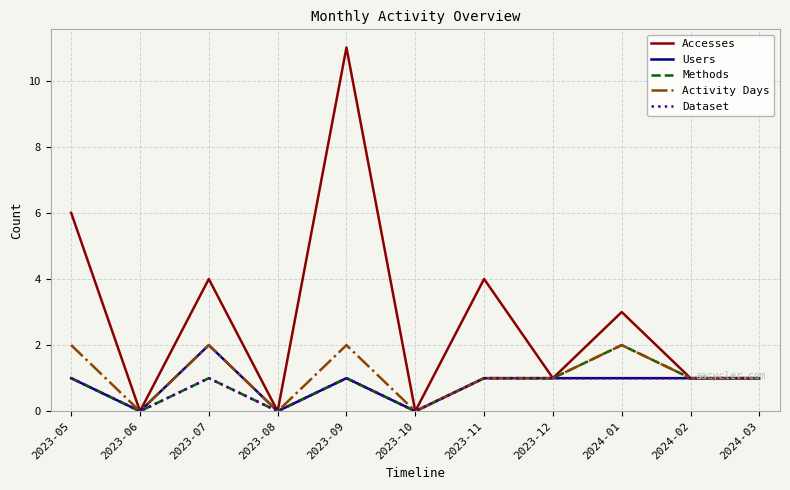

What position from the right is 2024-02?

2